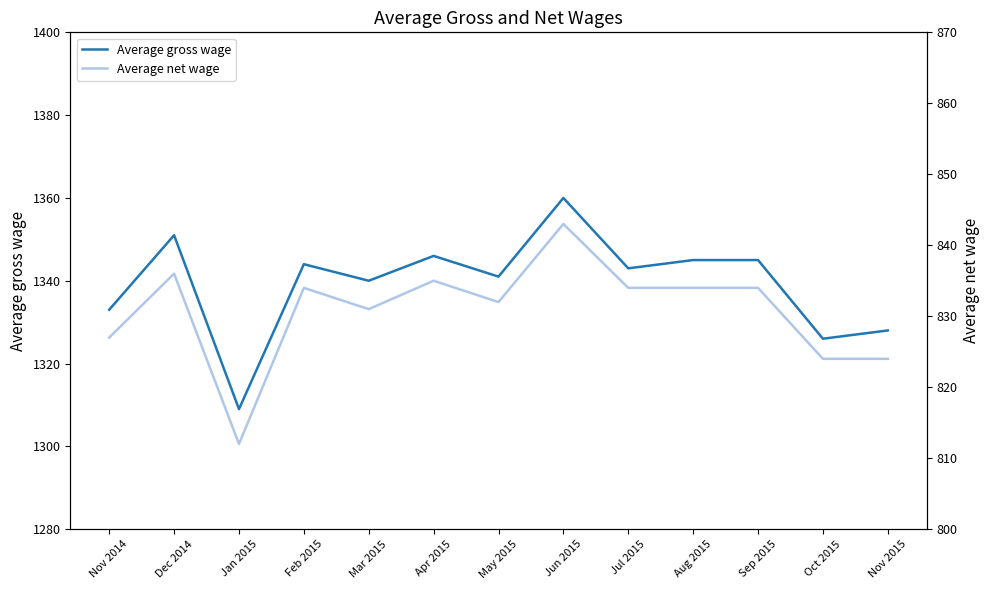

Which category has the lowest value across all series?

Jan 2015